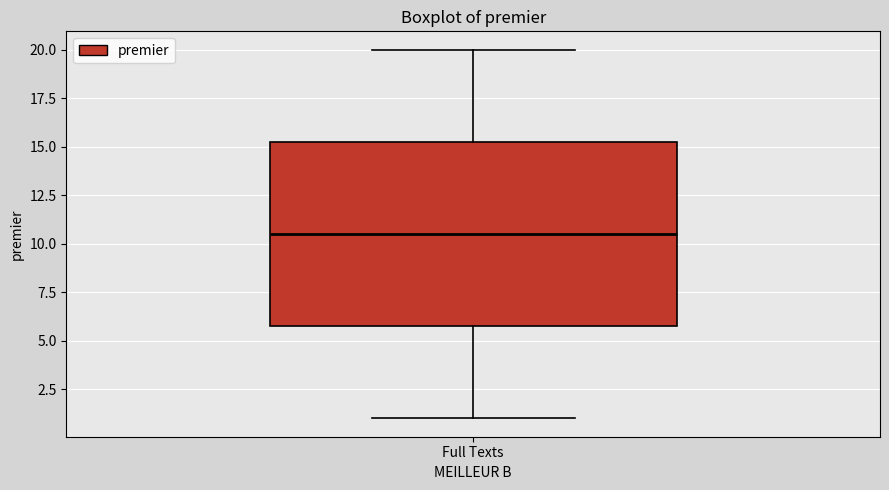

Where does the median line of the box for Full Texts sit on the y-axis? The values are not printed on the chart, so give them approximately, as read against the axis.

10.5